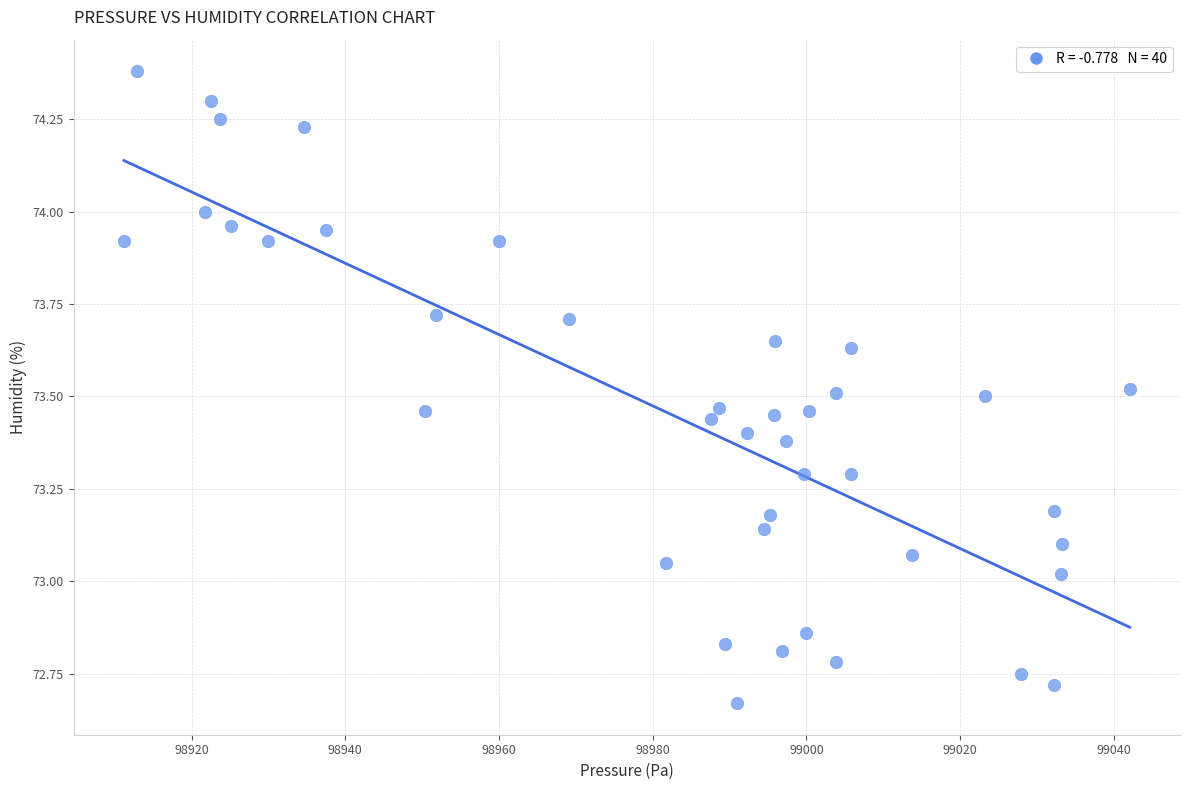

What is the range of Y values (max minus min)?

1.7